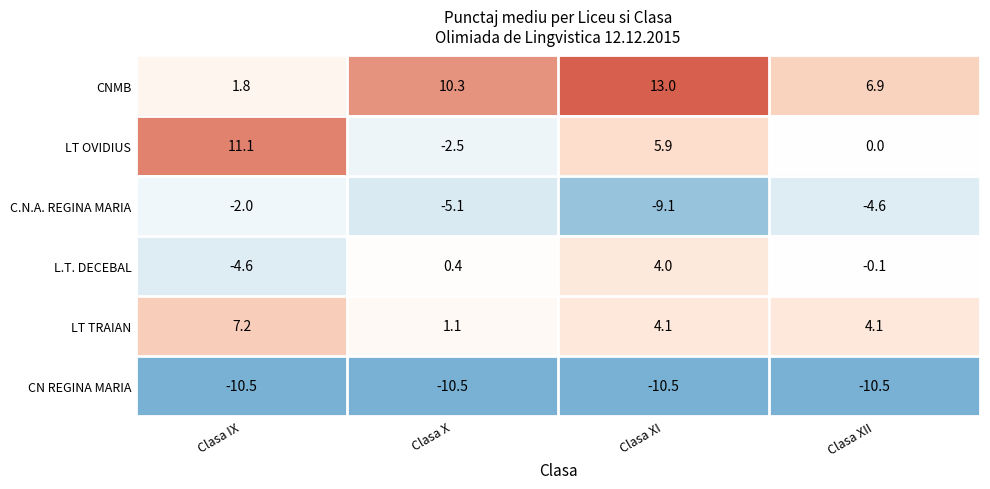

Between Clasa IX and Clasa XI, which series saw the biggest shift?

CNMB